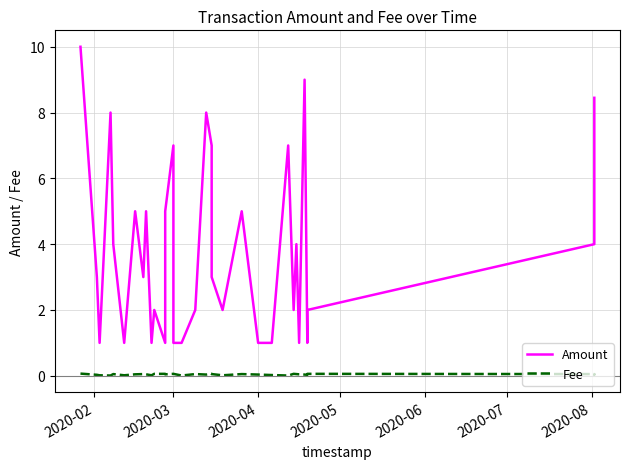

What is the value of the Fee point at the 26th from the left?

0.1